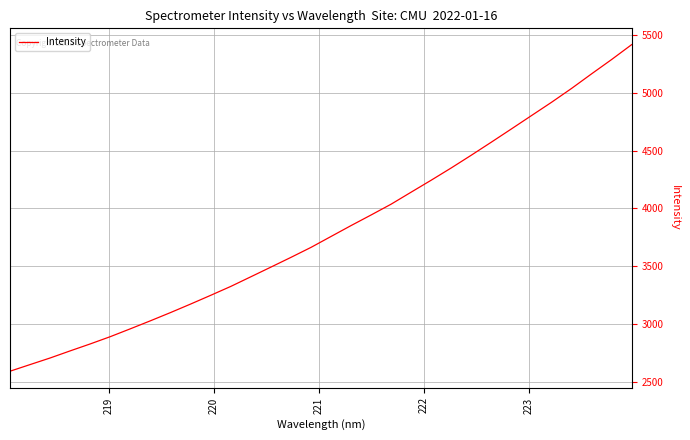

What is the average value?

3814.8